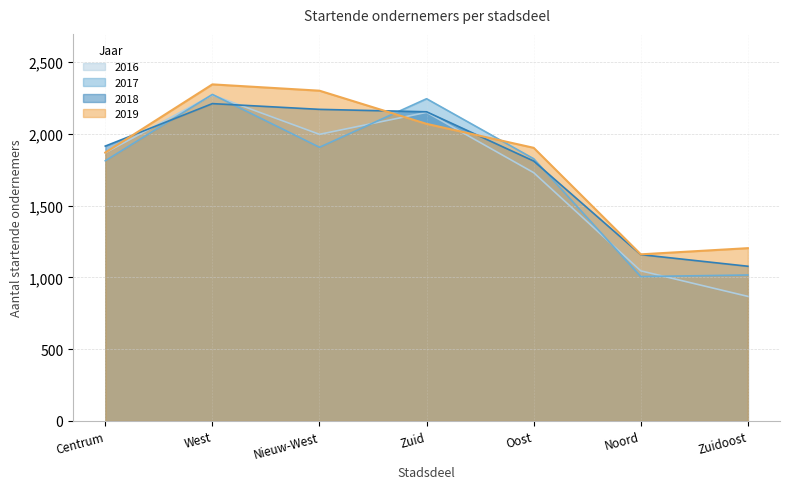

At which category is the sum across all series the highest?

West